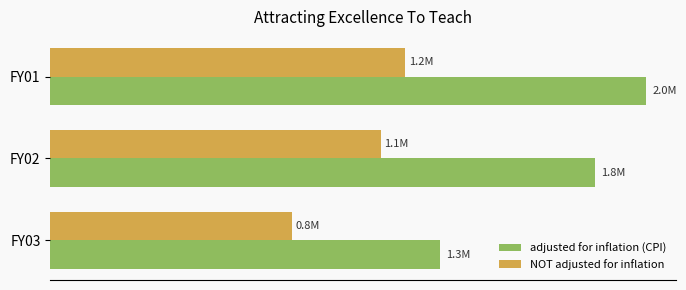

Reading left to right, list all the values displayed in this chart.

adjusted for inflation (CPI): 0.00=1317651	0.25=1841333	0.50=2013688
NOT adjusted for inflation: 0.00=816725	0.25=1116720	0.50=1200000